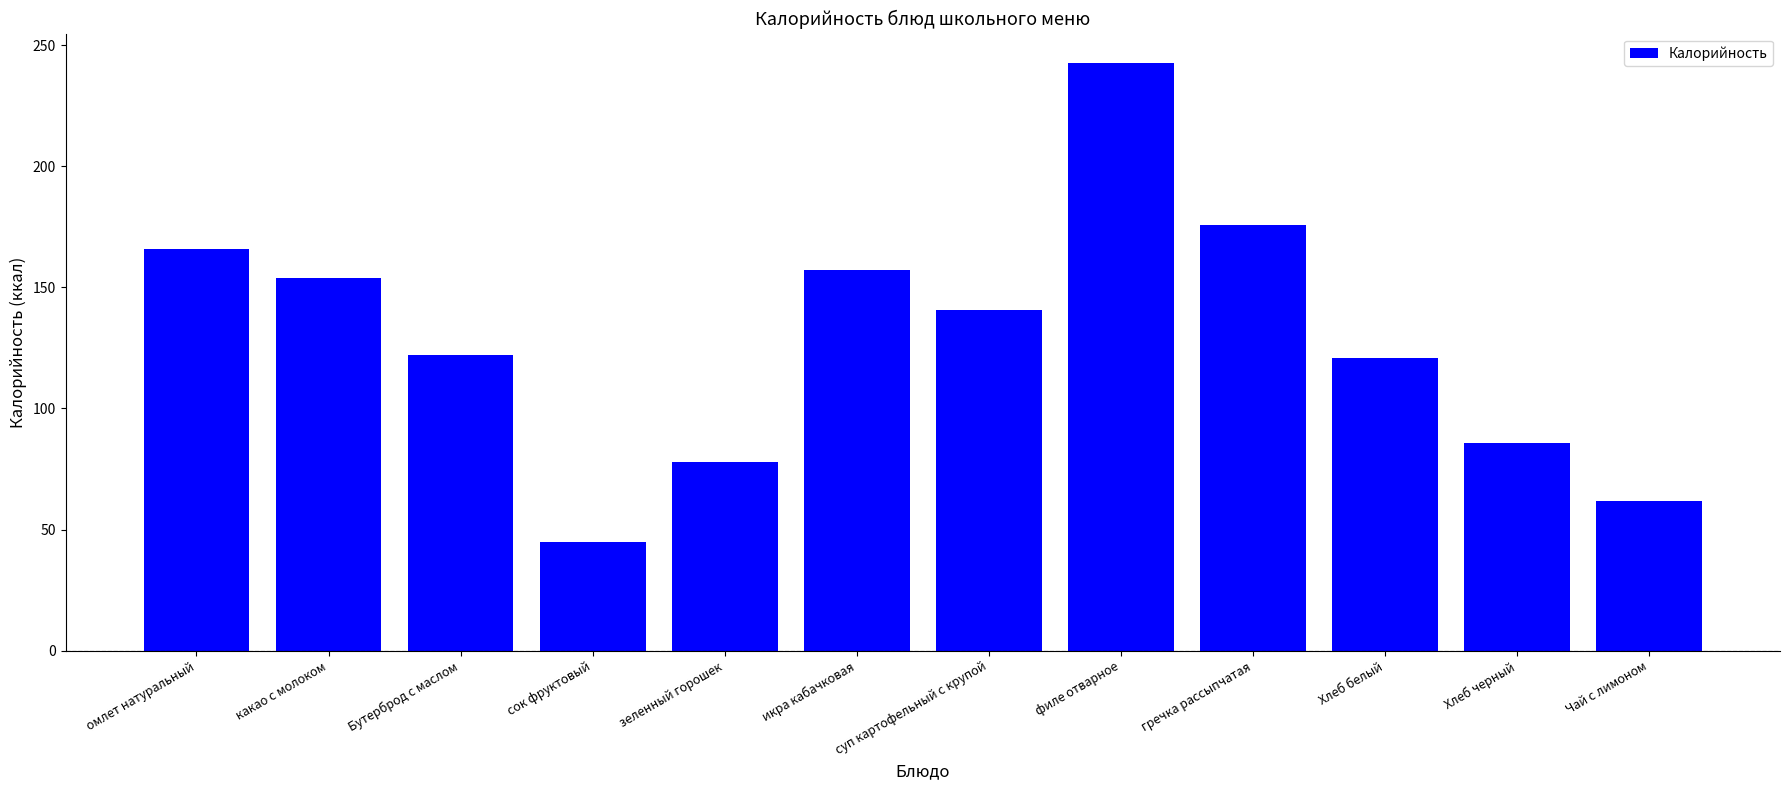

What is the difference between the maximum and minimum values?

197.7